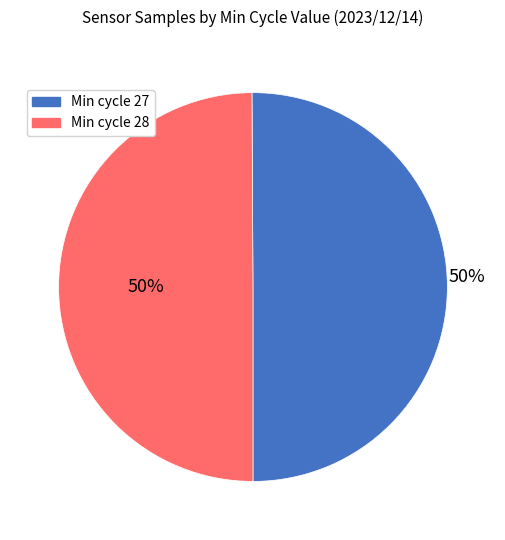

To the nearest percent, what portion does Min cycle 27 represent?

50%